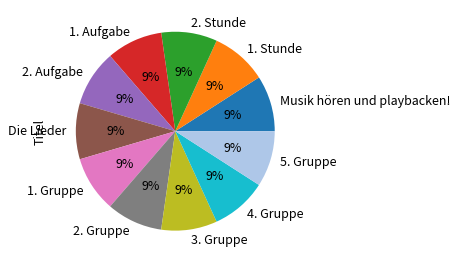

To the nearest percent, what portion does 1. Stunde represent?

9%